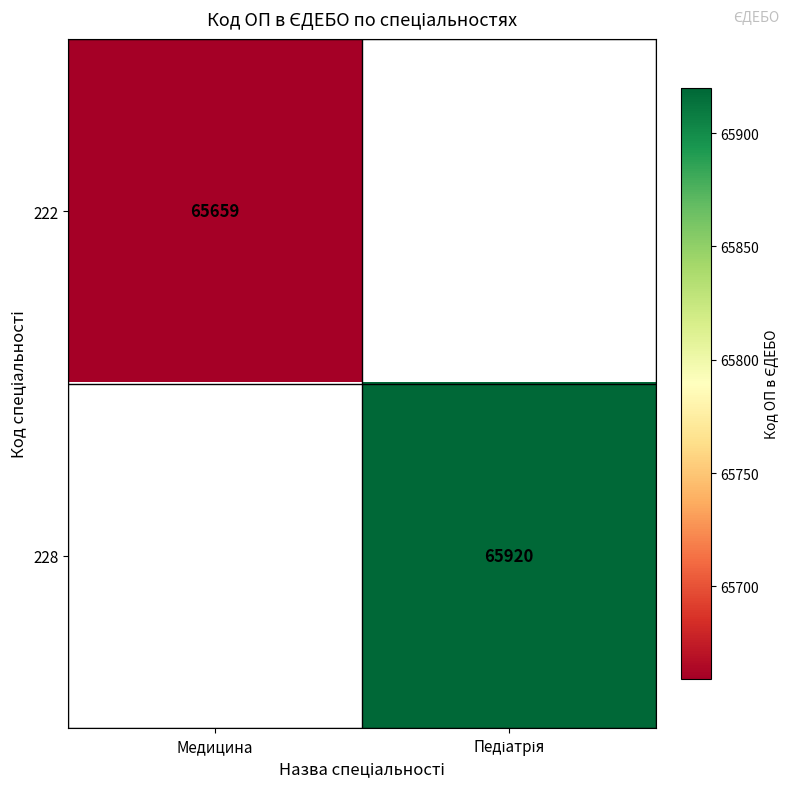

The value of 222 at Медицина is 65659. True or false?

True